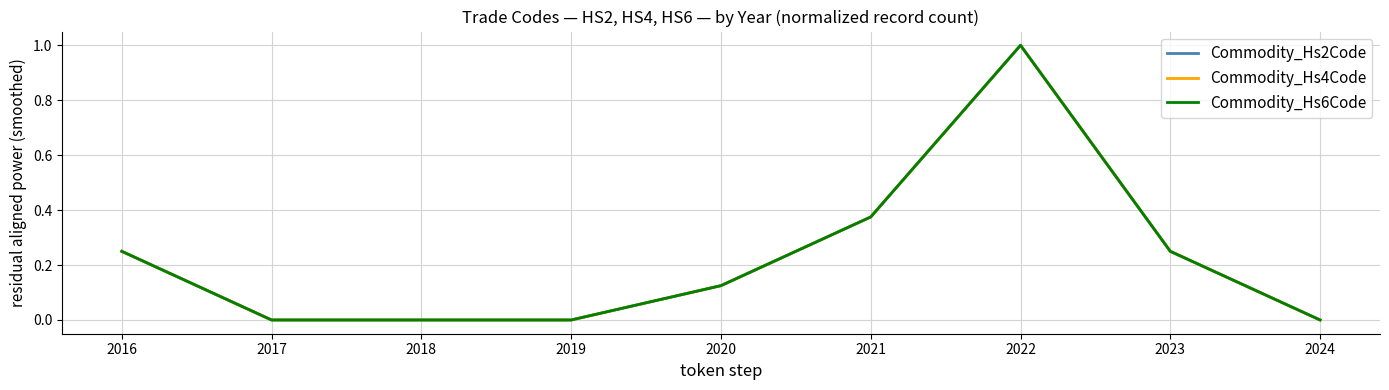

Does the chart display data point markers on the line(s)?

No